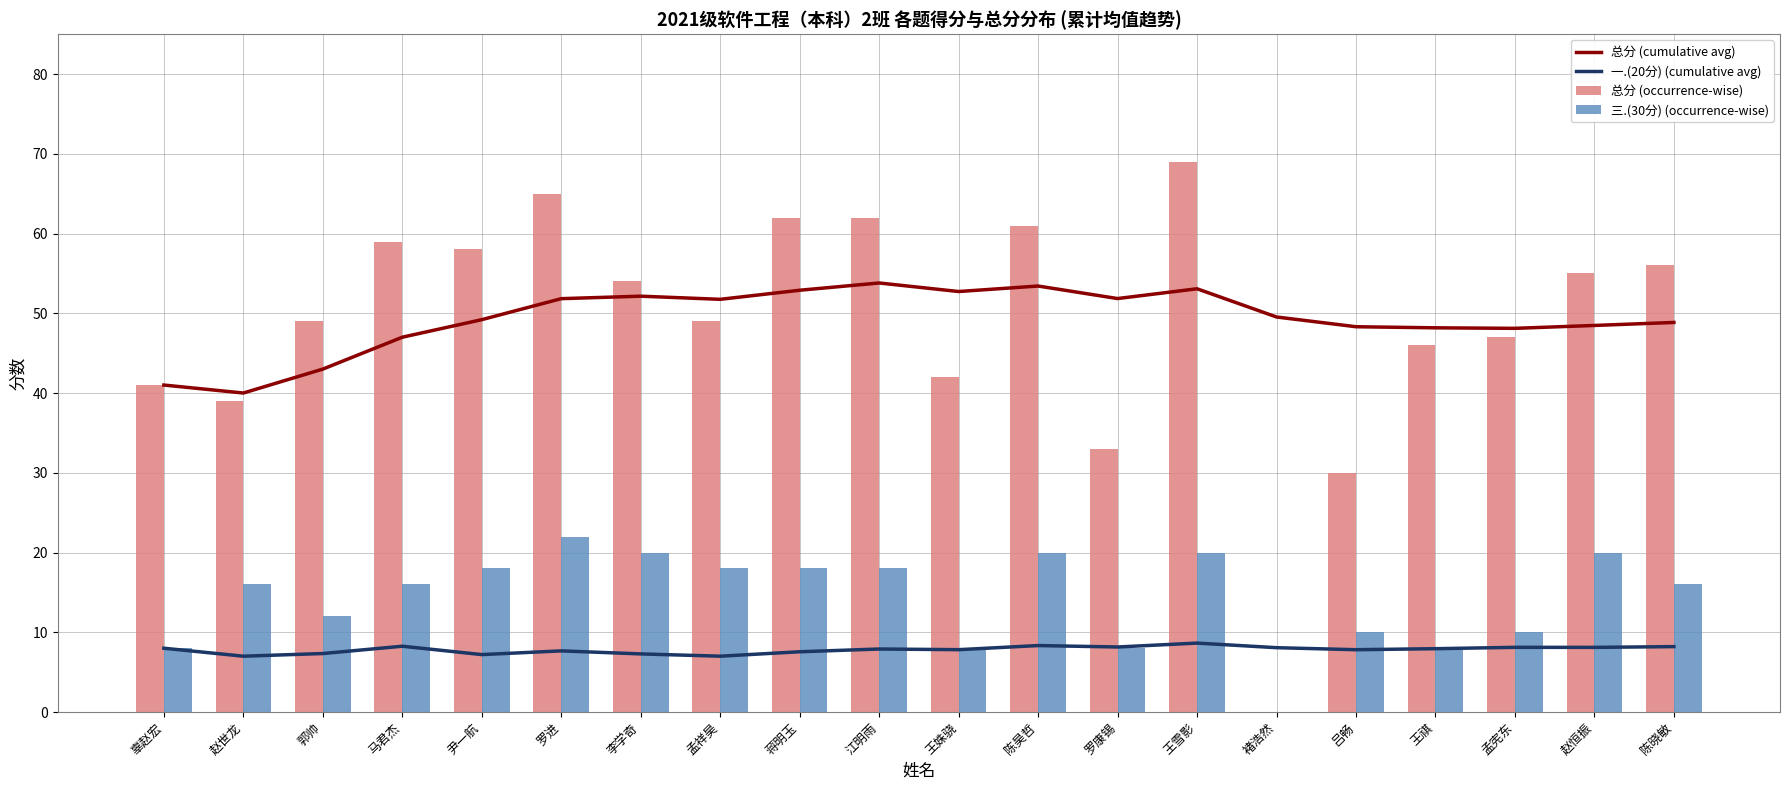

At which label does 总分 (cumulative avg) first exceed 49?

尹一航